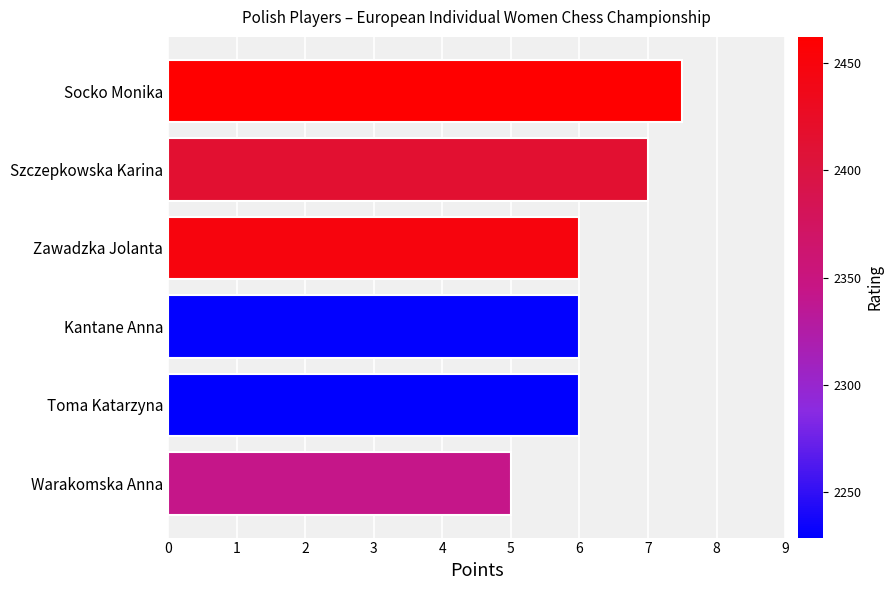

What is the difference between the maximum and minimum values?

2.5